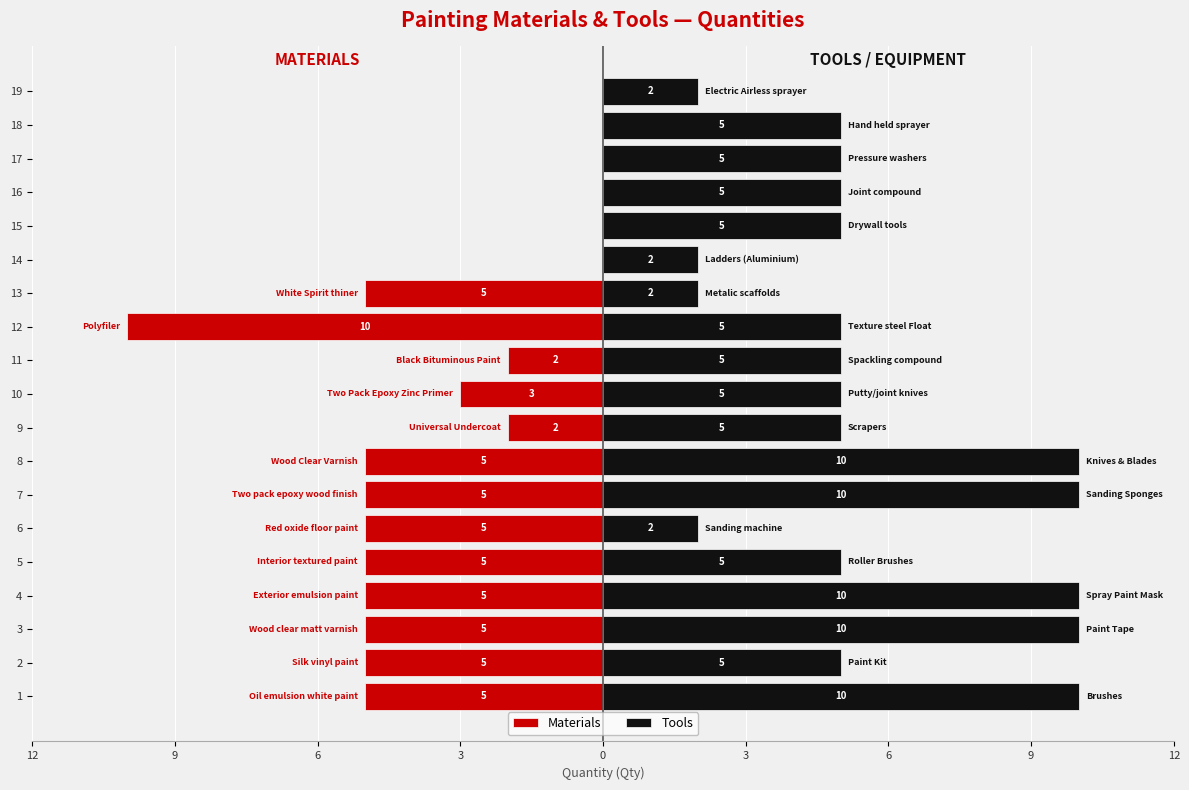

Which series changed the most between 10 and 12?

Materials